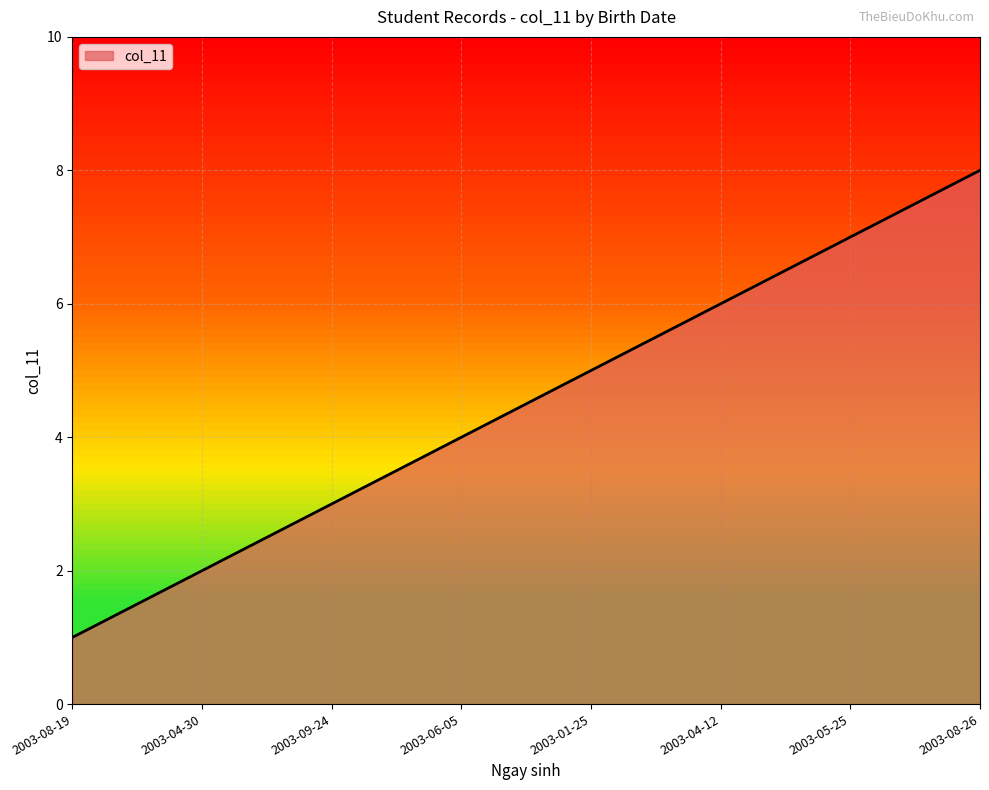

Reading left to right, extract all data points from this chart.

2003-08-19=1	2003-04-30=2	2003-09-24=3	2003-06-05=4	2003-01-25=5	2003-04-12=6	2003-05-25=7	2003-08-26=8